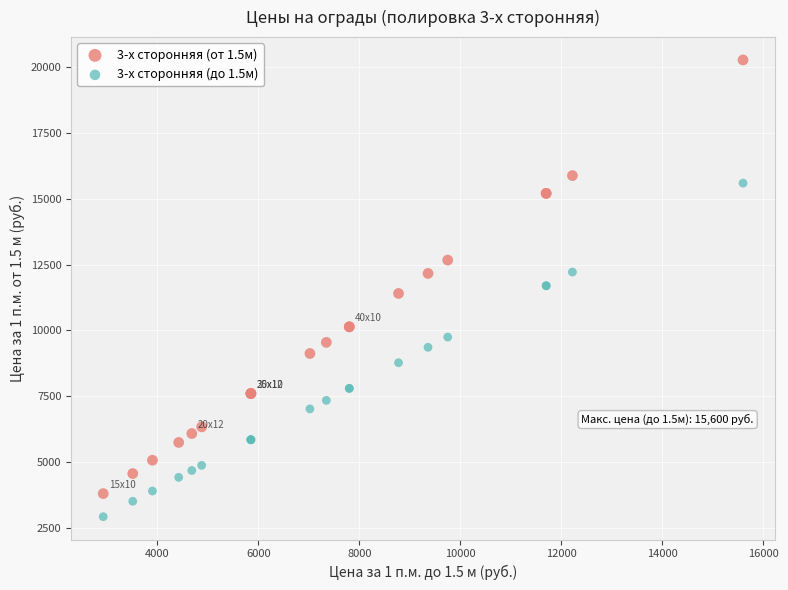

Which series contains the highest Y value?

3-х сторонняя (от 1.5м)